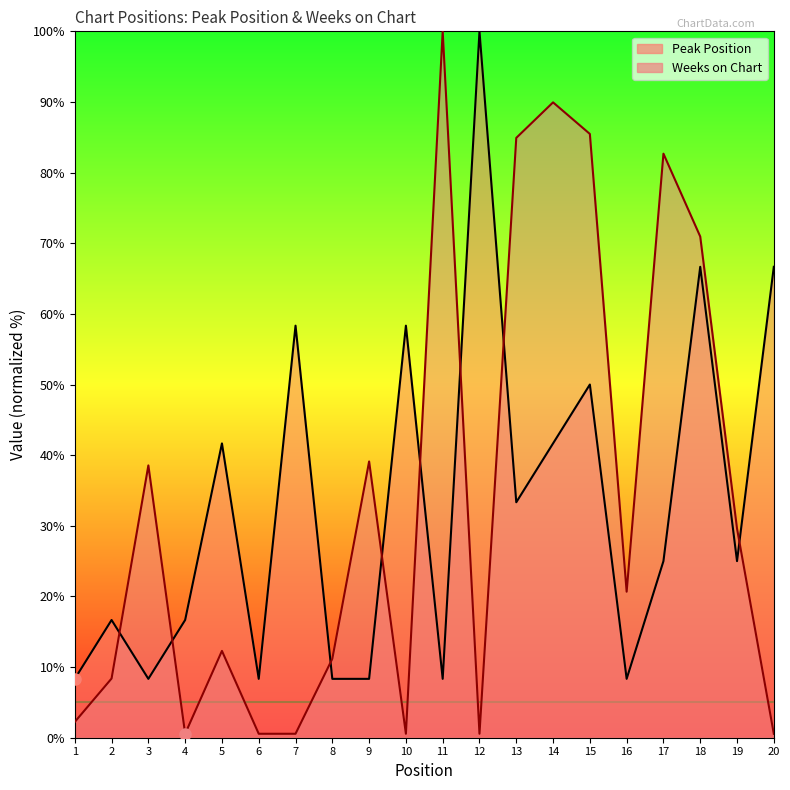

Which series has the largest total across all categories?

Weeks on Chart